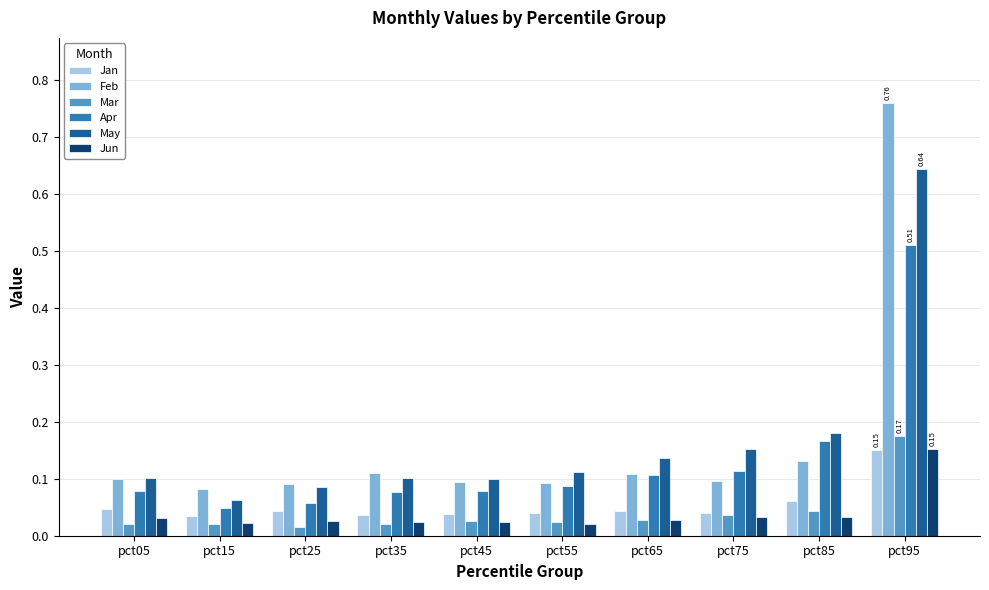

Which series changed the most between pct15 and pct25?

May